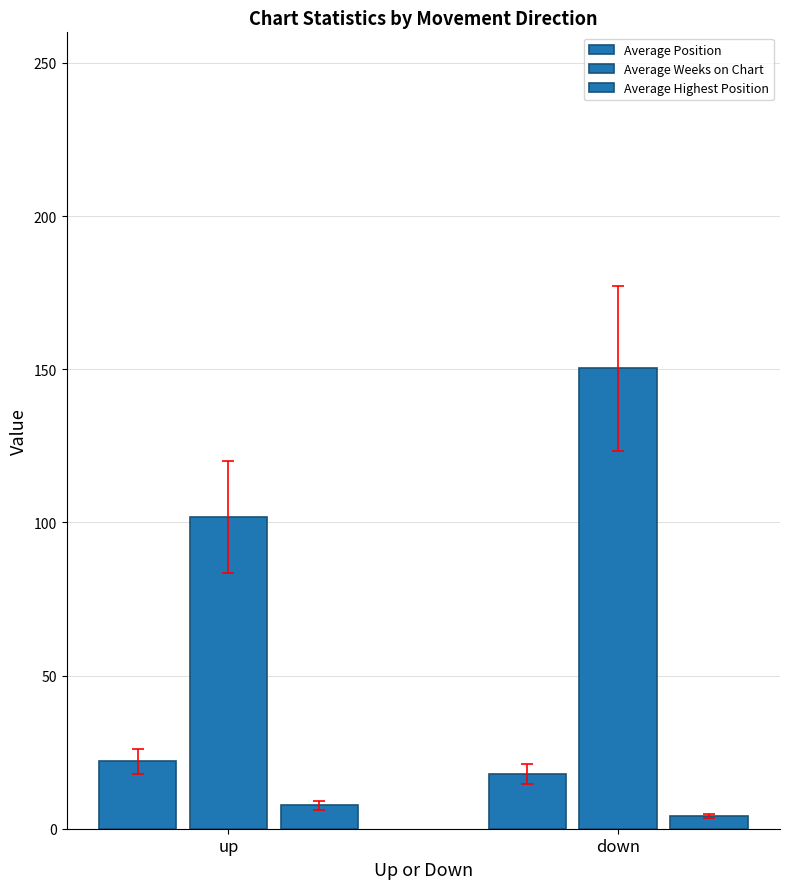

What is the average value of the Average Position series?

19.9